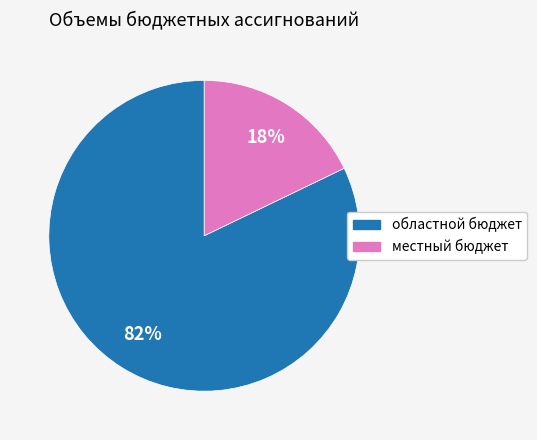

Is there a majority slice in this chart?

Yes